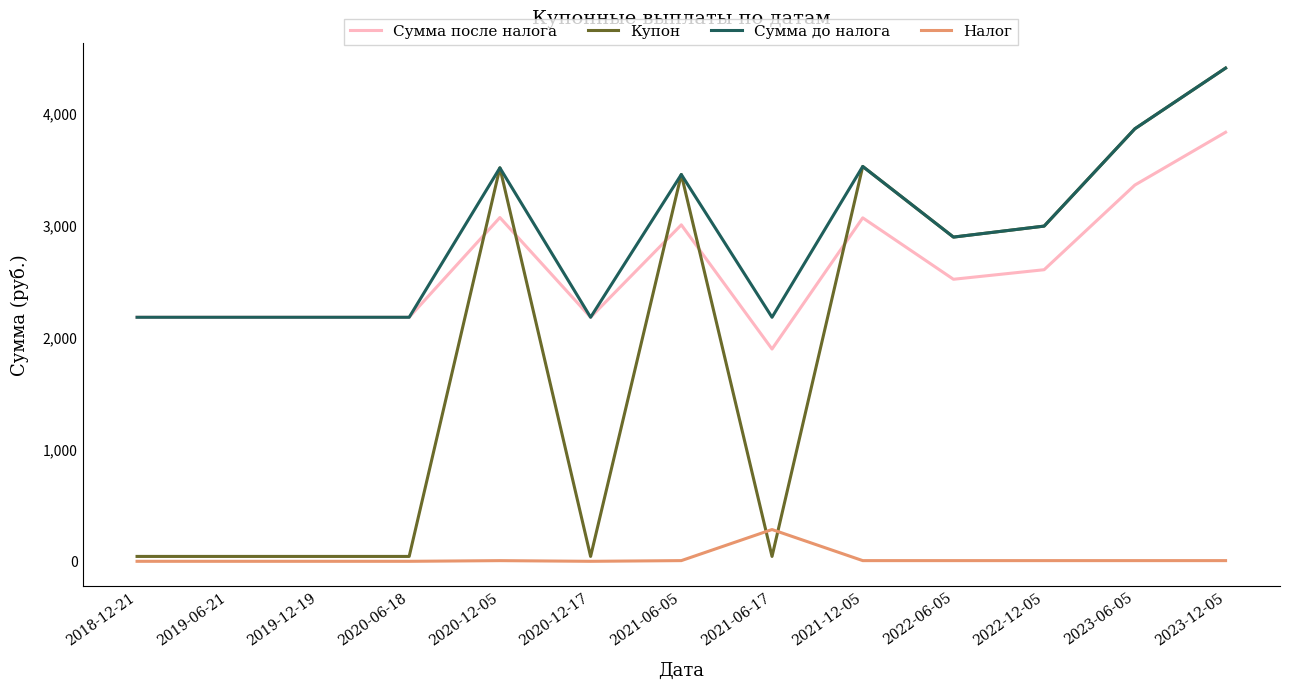

True or false: Налог and Сумма после налога cross at least once.

False